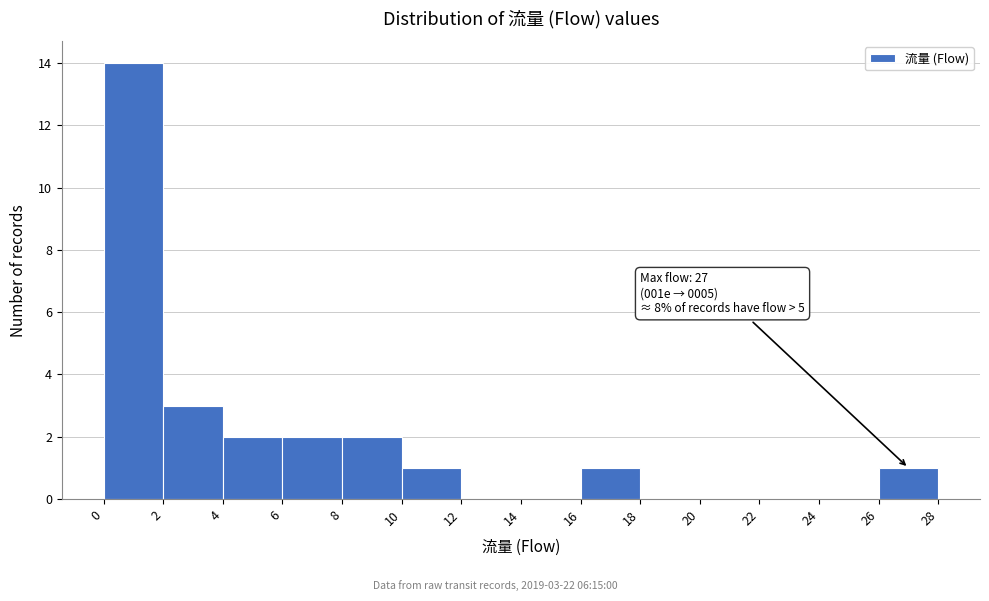

Over which range of the x-axis is the bar tallest?

0 to 2